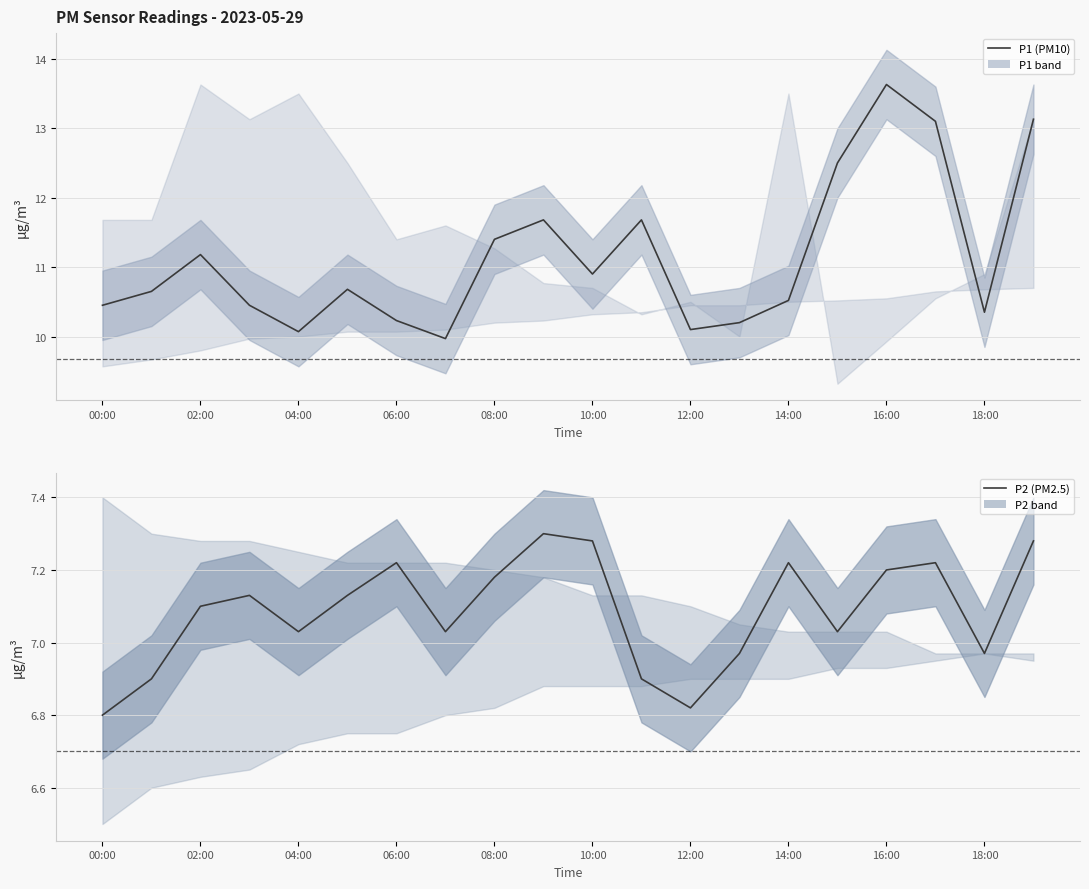

Reading left to right, extract all data points from this chart.

P1 (PM10): 10.4	10.7	11.2	10.4	10.1	10.7	10.2	10.0	11.4	11.7	10.9	11.7	10.1	10.2	10.5	12.5	13.6	13.1	10.3	13.1
P2 (PM2.5): 6.8	6.9	7.1	7.1	7.0	7.1	7.2	7.0	7.2	7.3	7.3	6.9	6.8	7.0	7.2	7.0	7.2	7.2	7.0	7.3